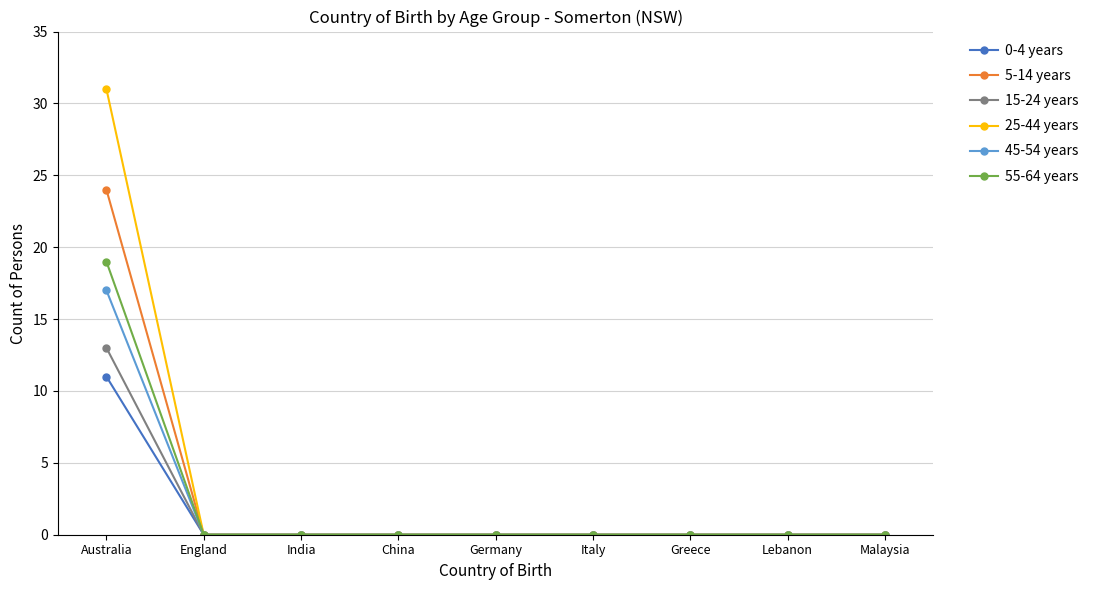

The 45-54 years series shows 0 at England. True or false?

True